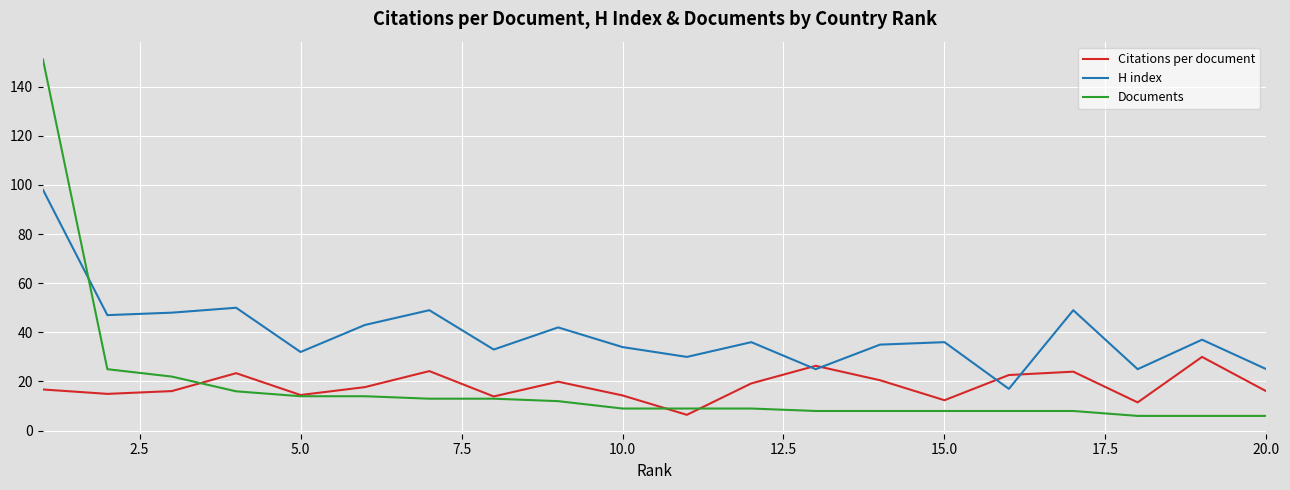

True or false: Citations per document and Documents cross at least once.

True